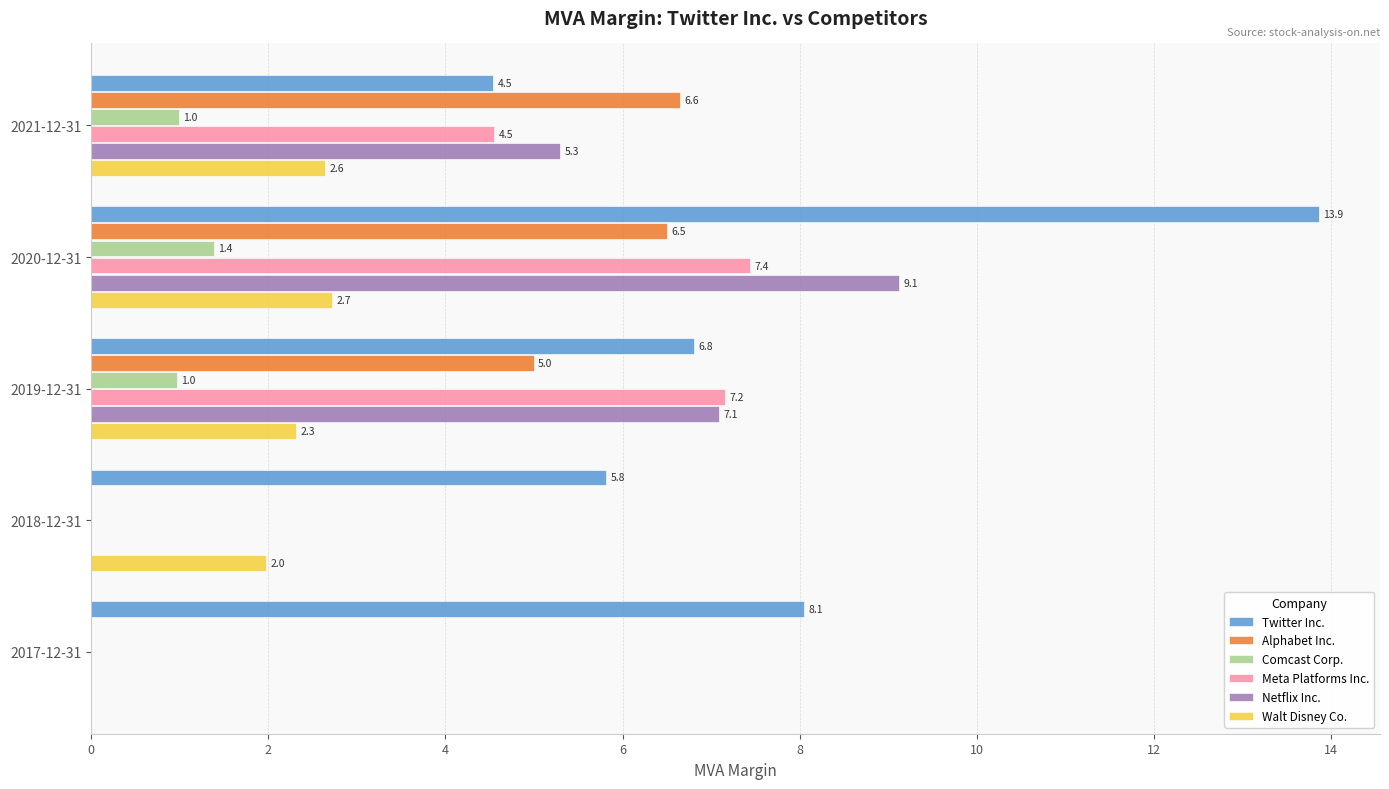

The value of Meta Platforms Inc. at 2018-12-31 is -3.1. True or false?

False